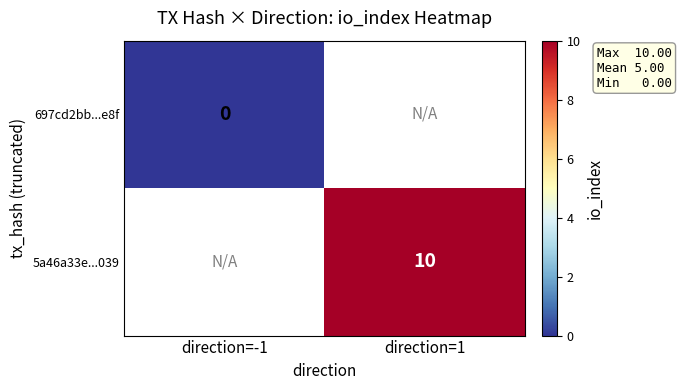

The value of 5a46a33e...039 at direction=1 is 4. True or false?

False